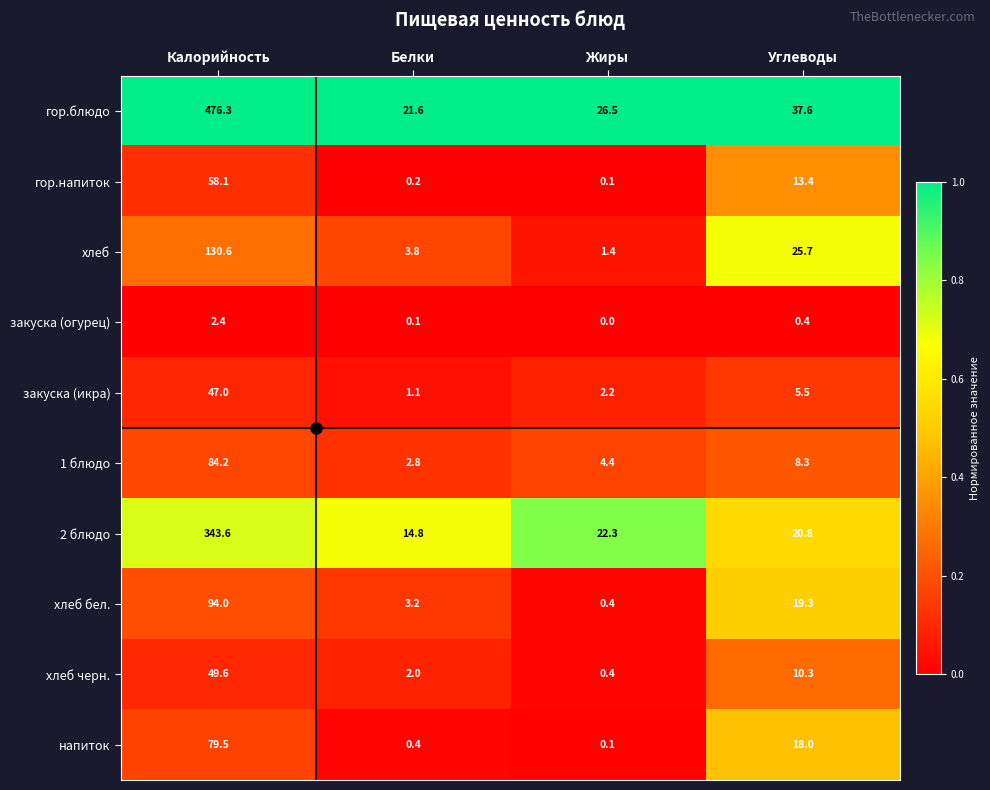

What is the approximate value of хлеб бел. at Углеводы?

19.3